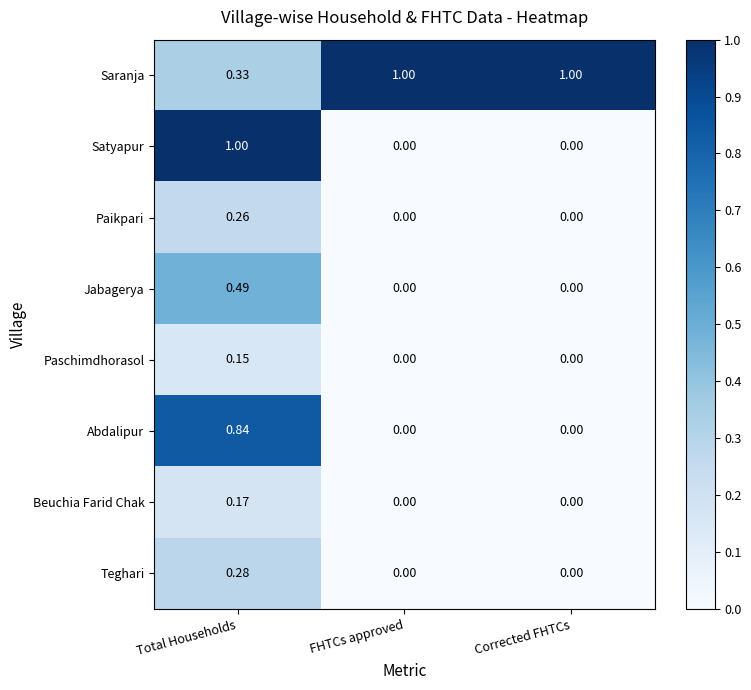

Between Total Households and Corrected FHTCs, which series saw the biggest shift?

Satyapur